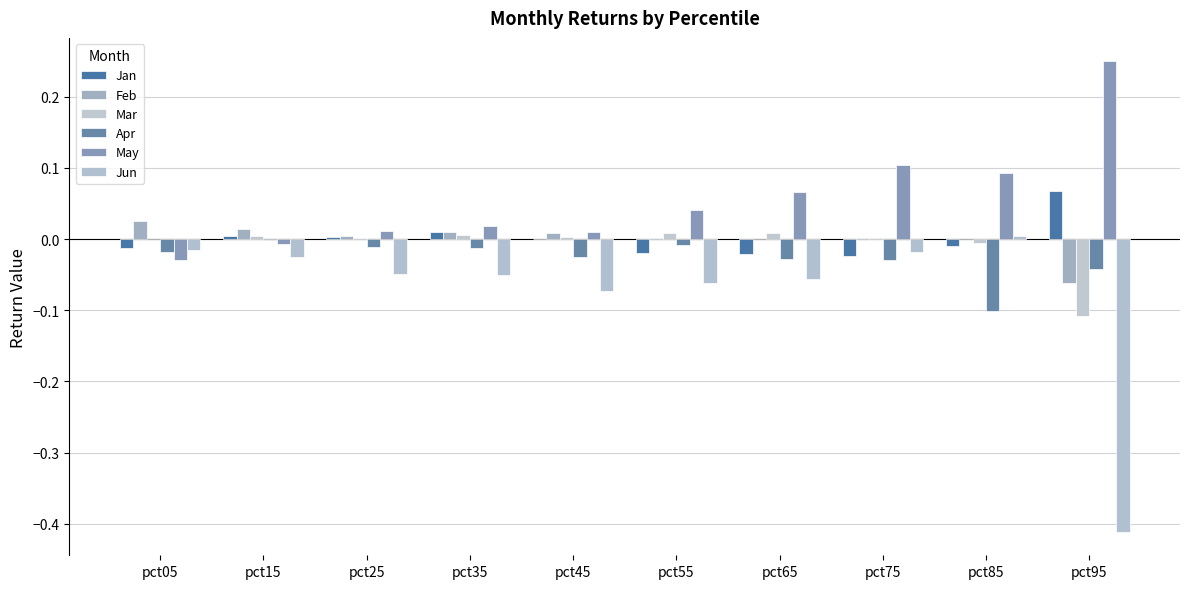

Which series changed the most between pct05 and pct35?

May